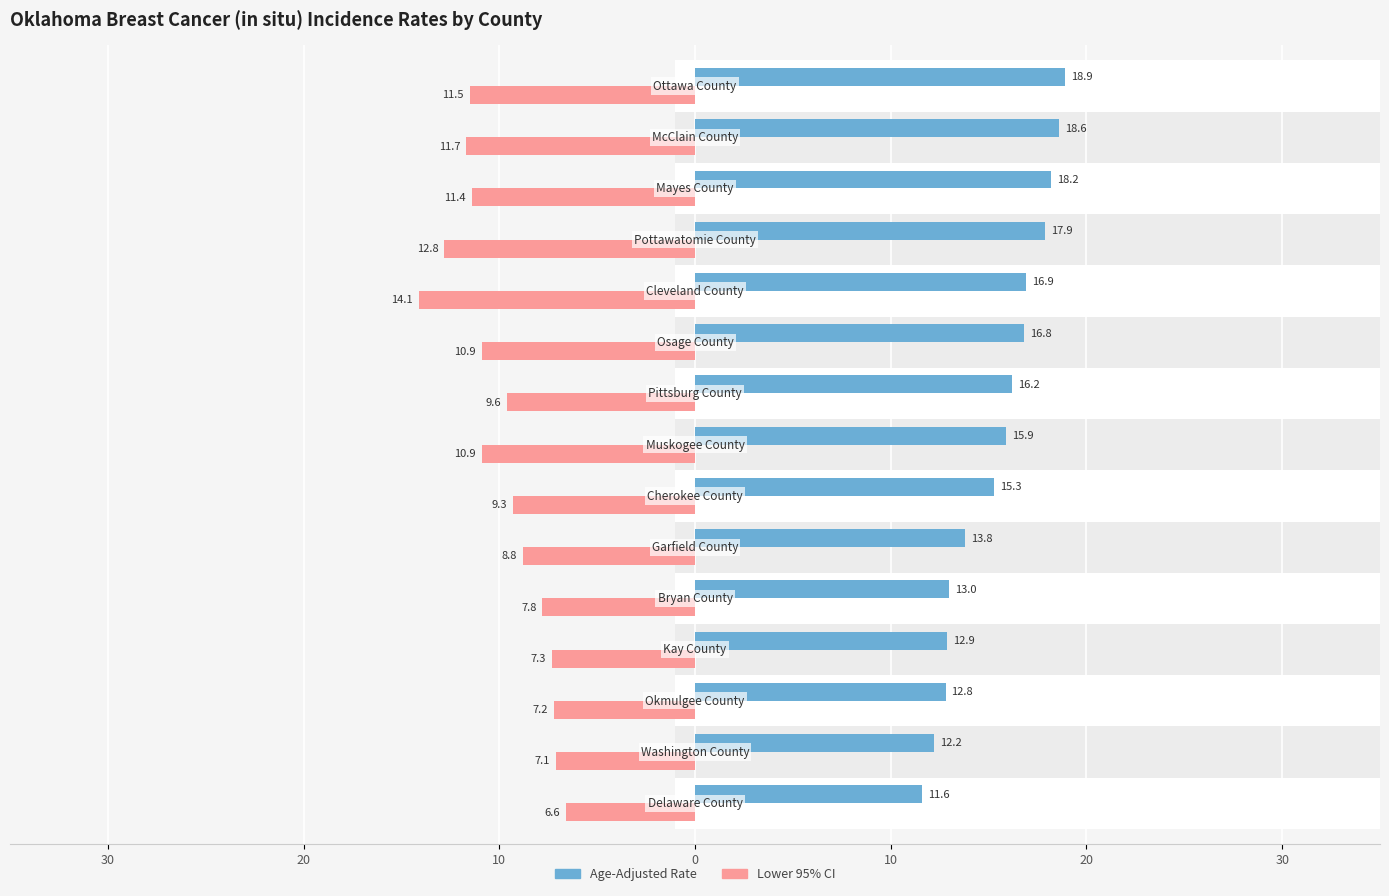

Reading left to right, list all the values displayed in this chart.

Age-Adjusted Rate: 11.6	12.2	12.8	12.9	13.0	13.8	15.3	15.9	16.2	16.8	16.9	17.9	18.2	18.6	18.9
Lower 95% CI: -6.6	-7.1	-7.2	-7.3	-7.8	-8.8	-9.3	-10.9	-9.6	-10.9	-14.1	-12.8	-11.4	-11.7	-11.5